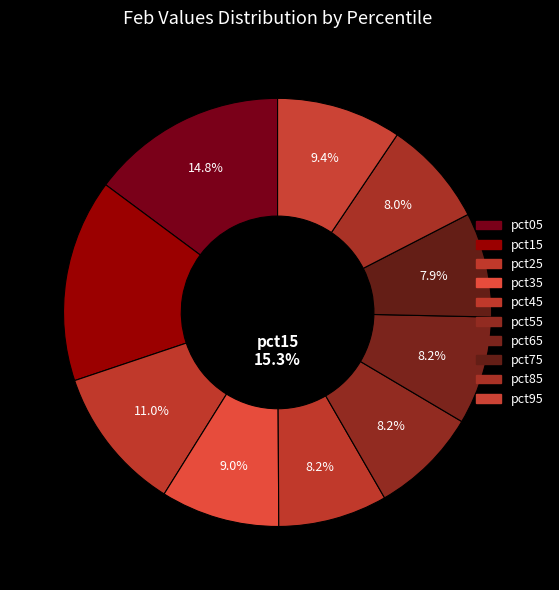

What percentage is NOT represented by pct35?

91.0%